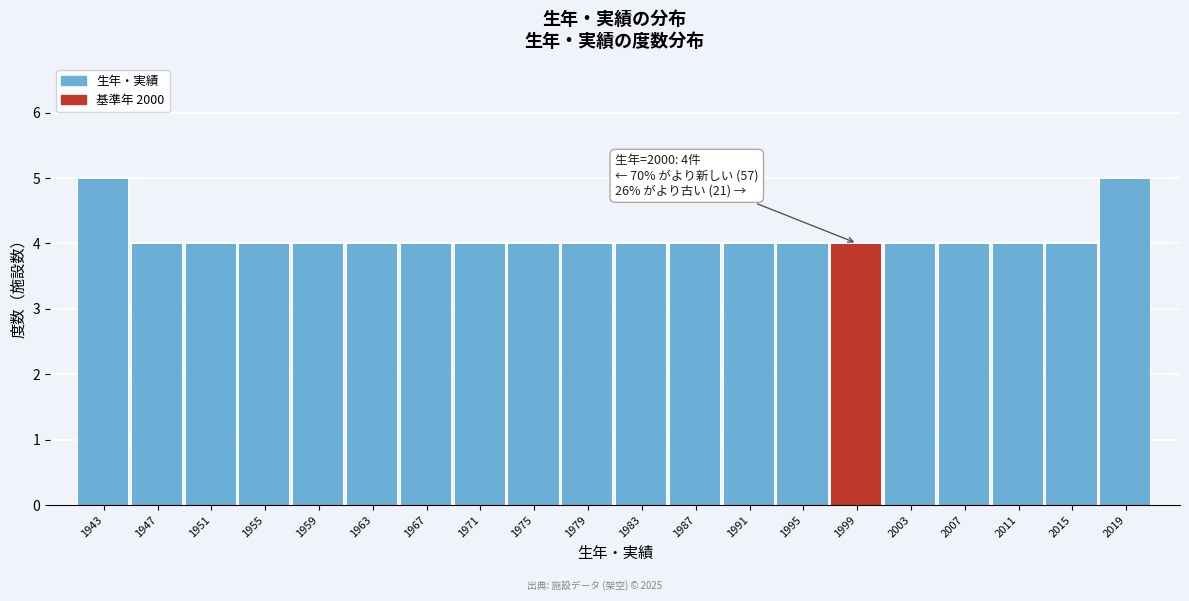

Reading right to left, transcribe all the data shown in this chart.

2019=5	2015=4	2011=4	2007=4	2003=4	1999=4	1995=4	1991=4	1987=4	1983=4	1979=4	1975=4	1971=4	1967=4	1963=4	1959=4	1955=4	1951=4	1947=4	1943=5